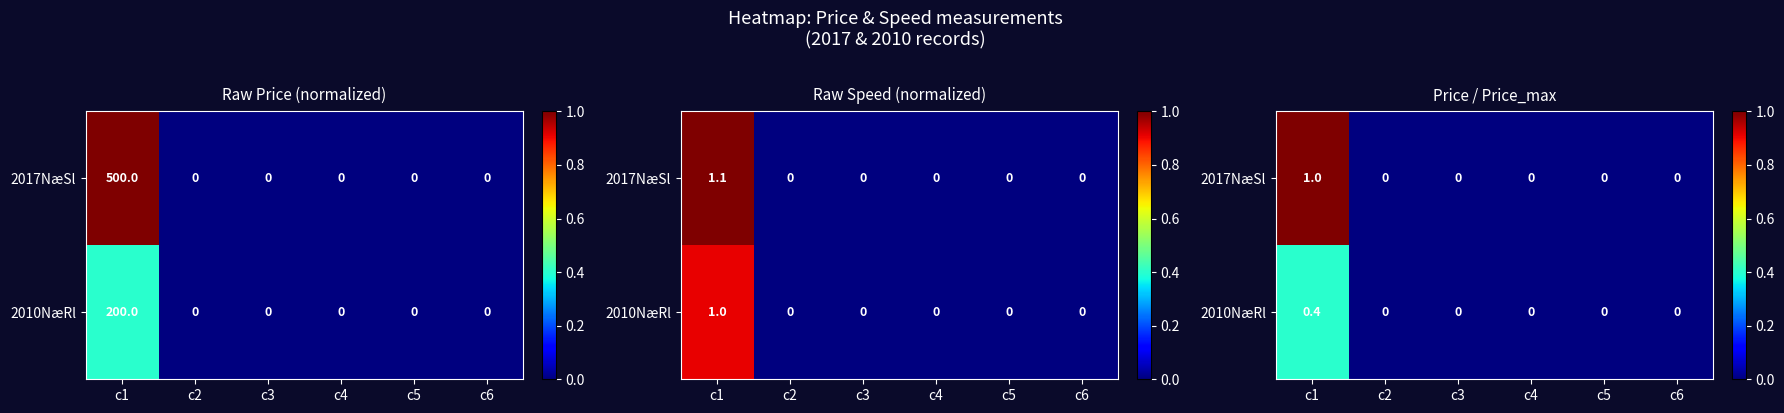

Which series has the largest range (max minus min)?

2017NæSl